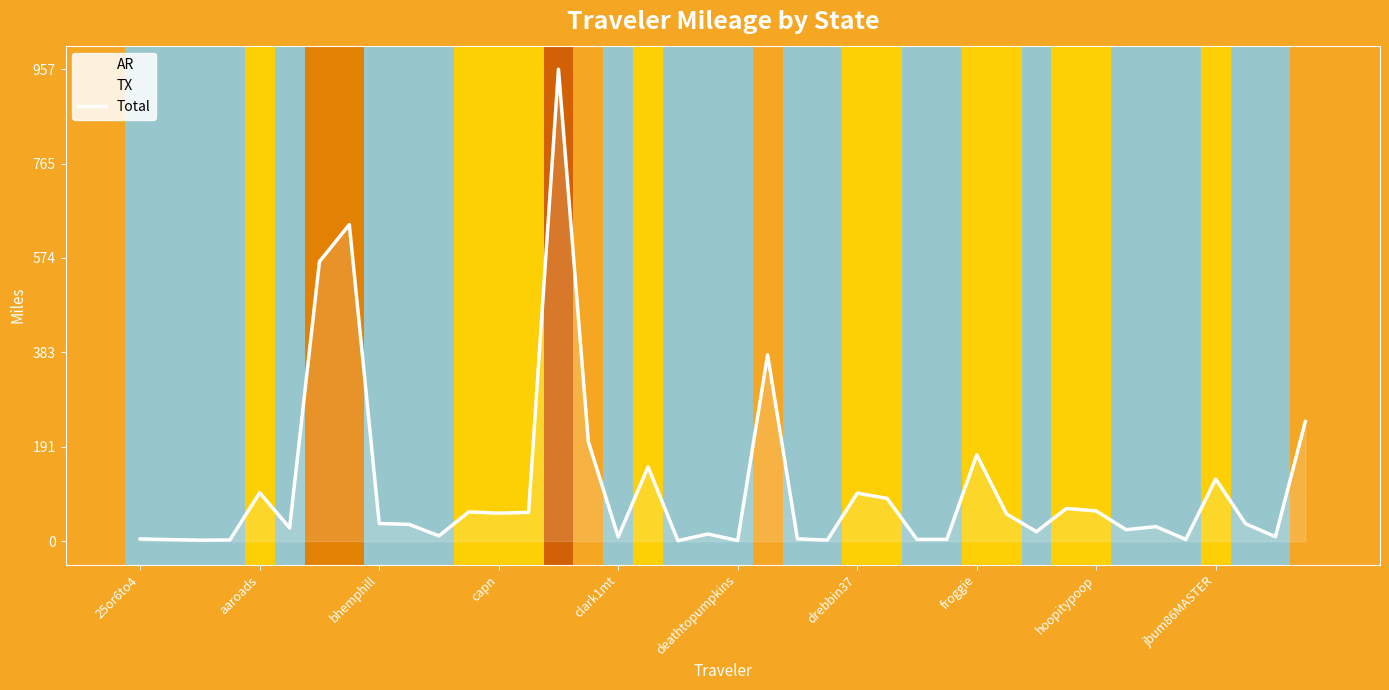

How many interior local valleys (lower than both neighbors) does the data have?

12